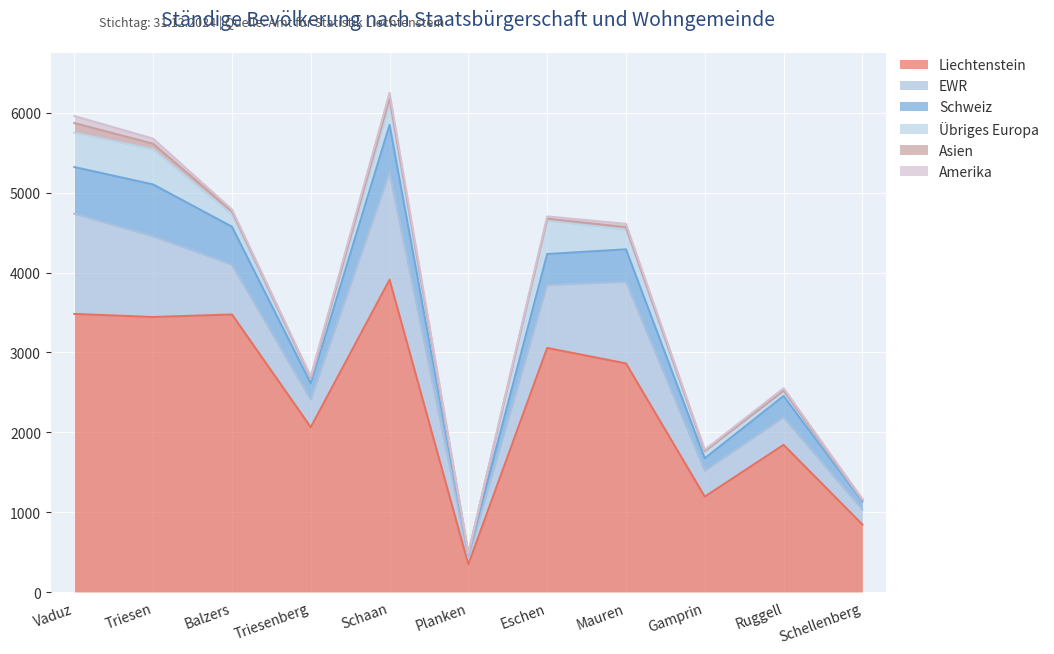

Rank the categories by Amerika value from lowest to highest.

Planken, Schellenberg, Gamprin, Triesenberg, Balzers, Eschen, Ruggell, Mauren, Triesen, Schaan, Vaduz